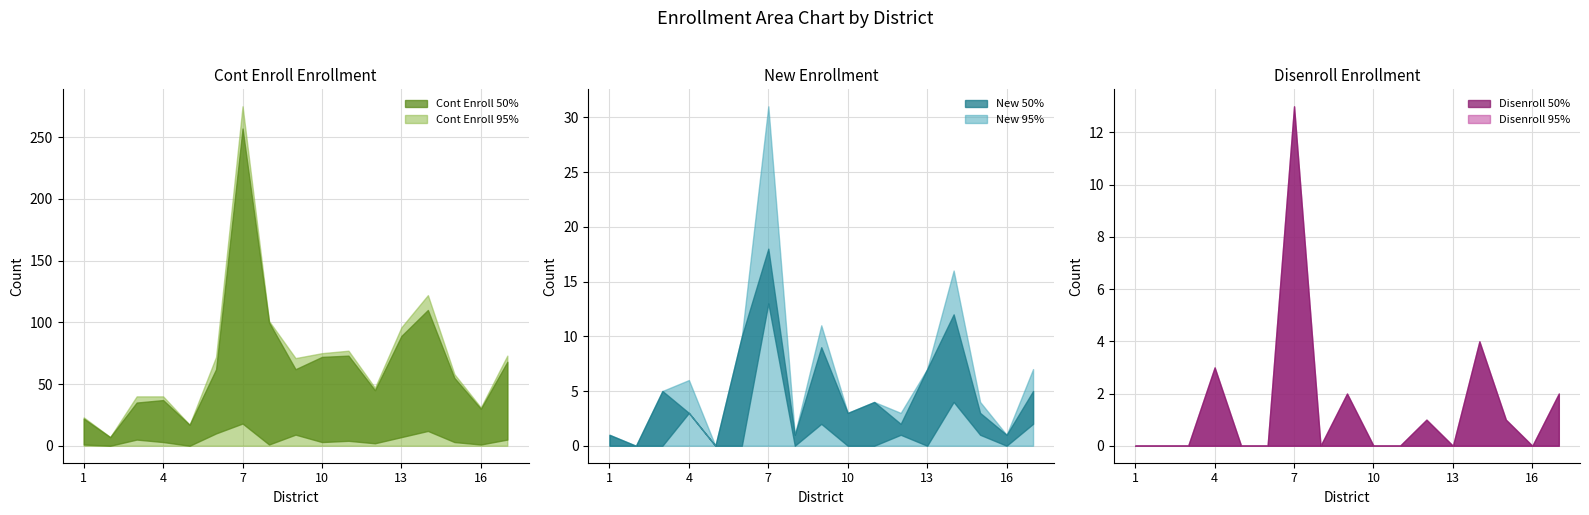

How many lines are shown in the chart?

3